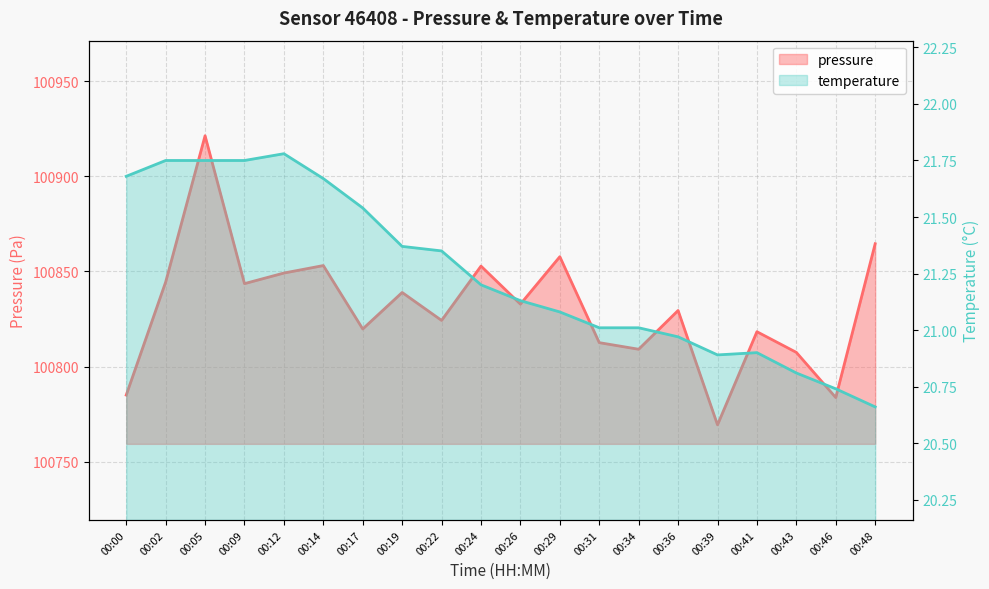

What is the sum of all pressure values?

2016617.4